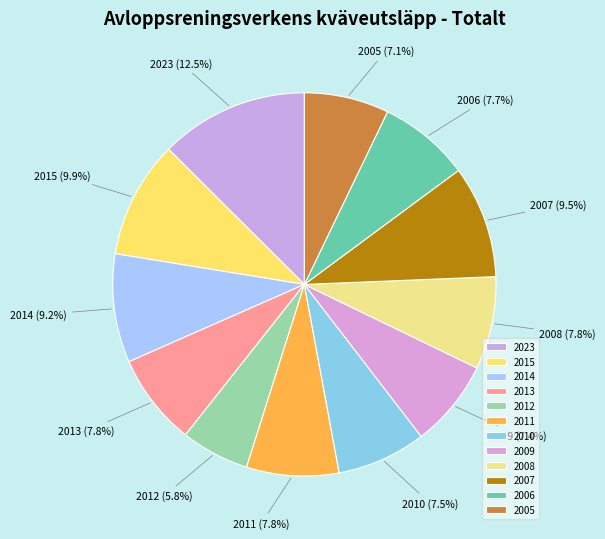

What is the largest slice in the pie chart?

2023